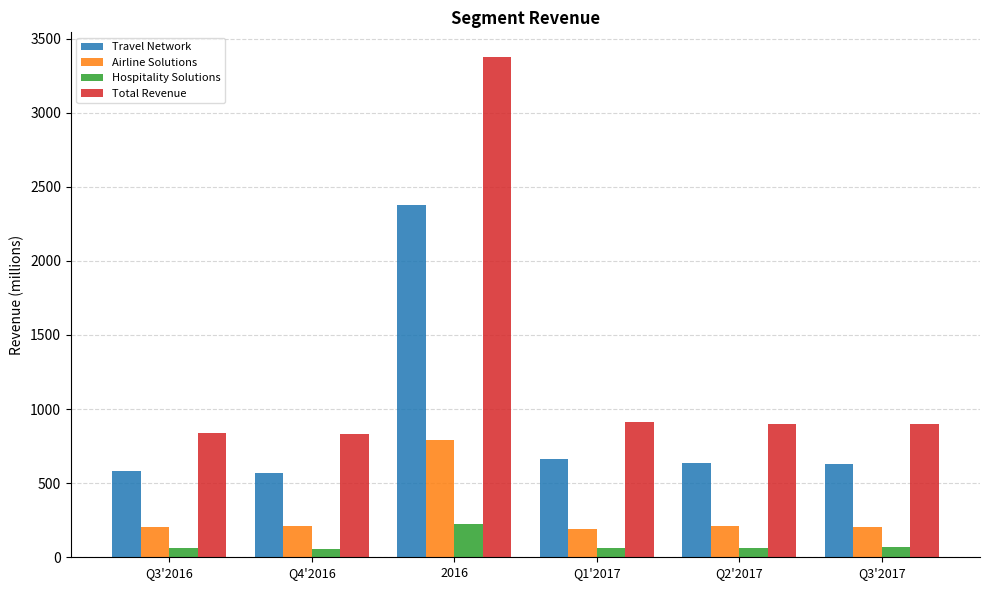

What is the value of the Travel Network bar at the 5th from the left?

635.6